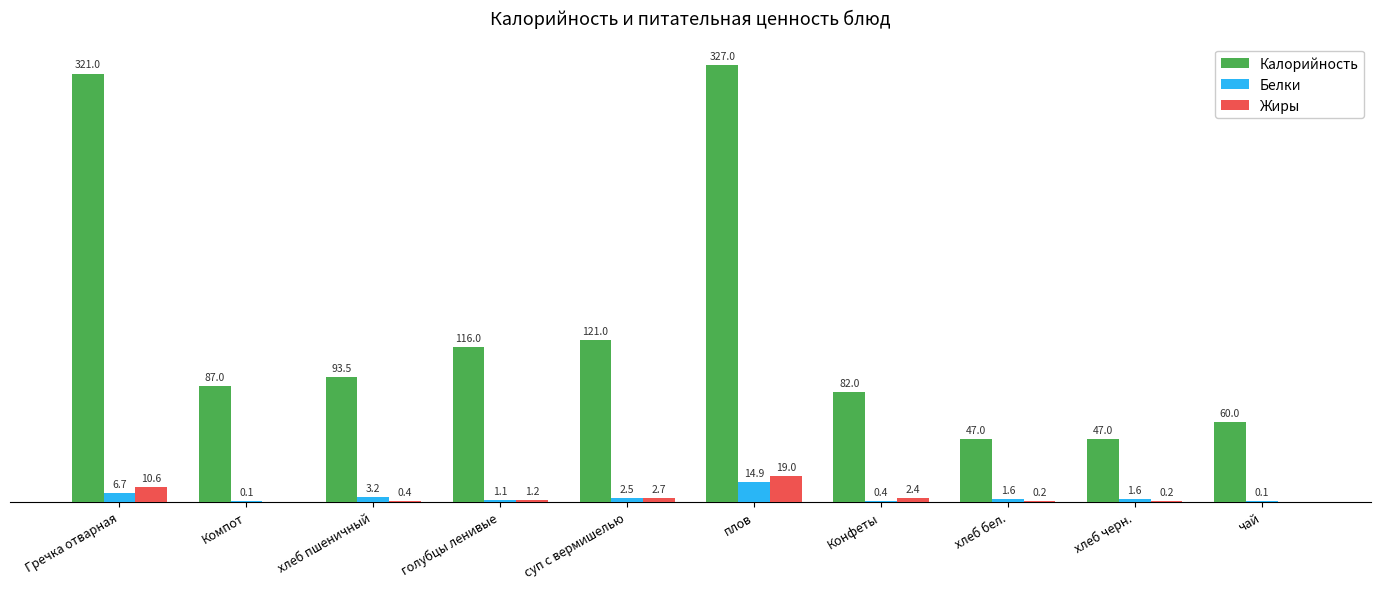

Which series changed the most between Конфеты and чай?

Калорийность